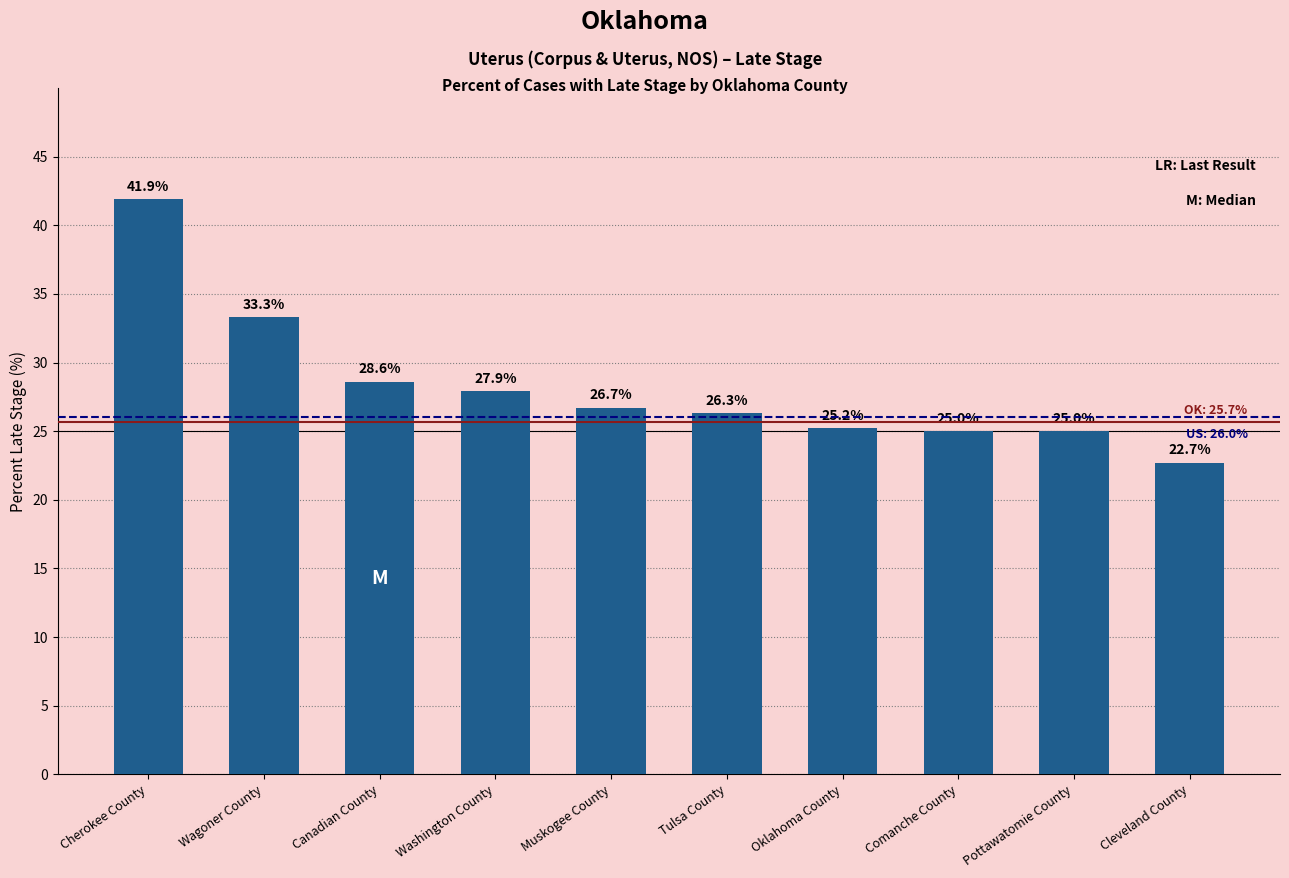

True or false: the data shows 22.7 at Cleveland County.

True